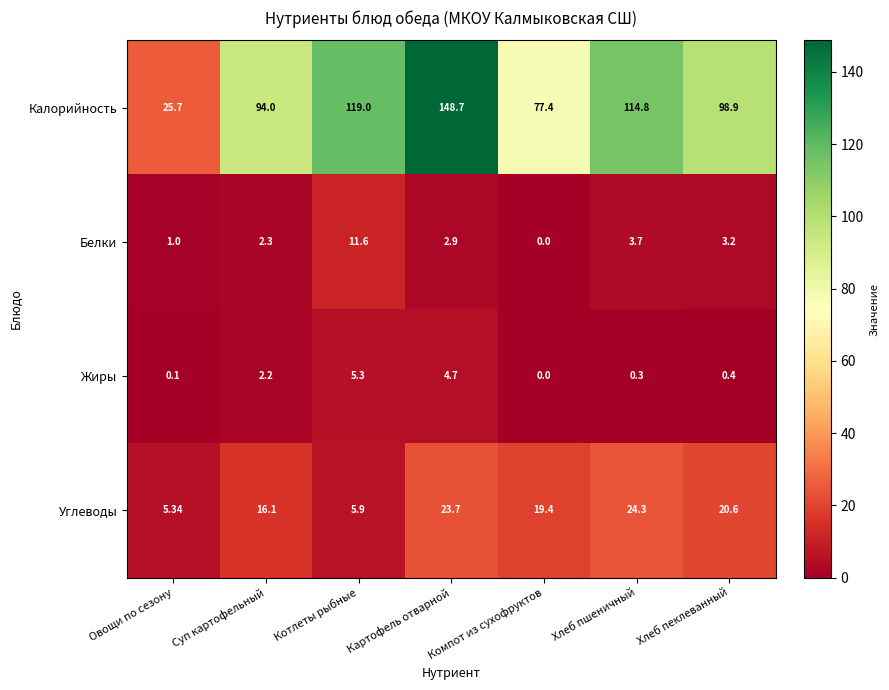

At which label does Белки first exceed 2?

Суп картофельный